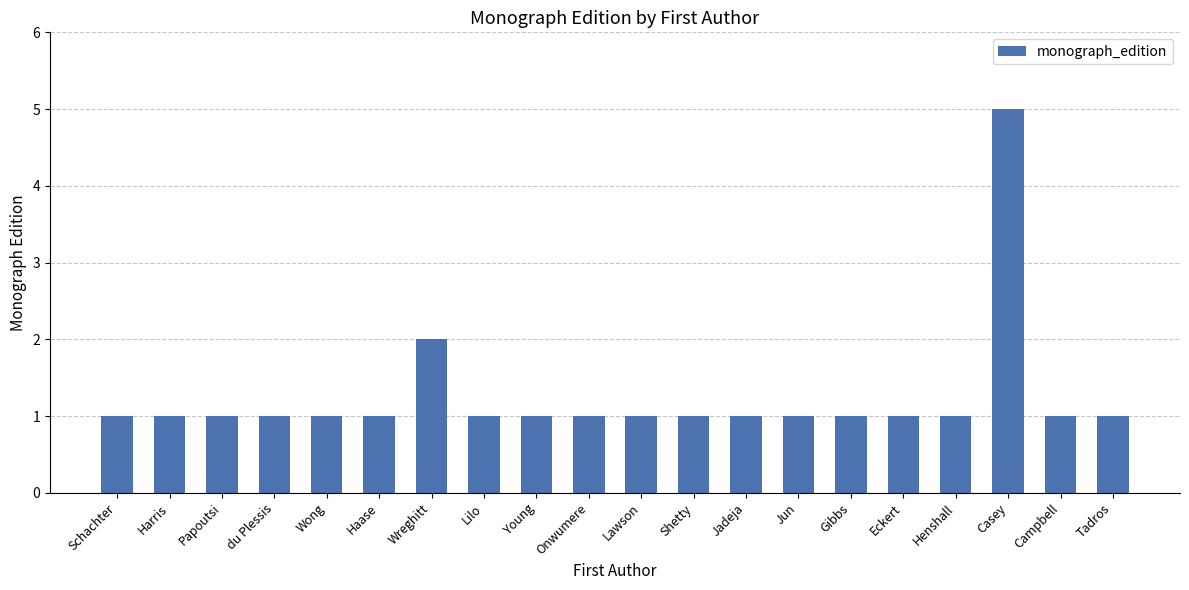

True or false: the data shows 1 at Schachter.

True